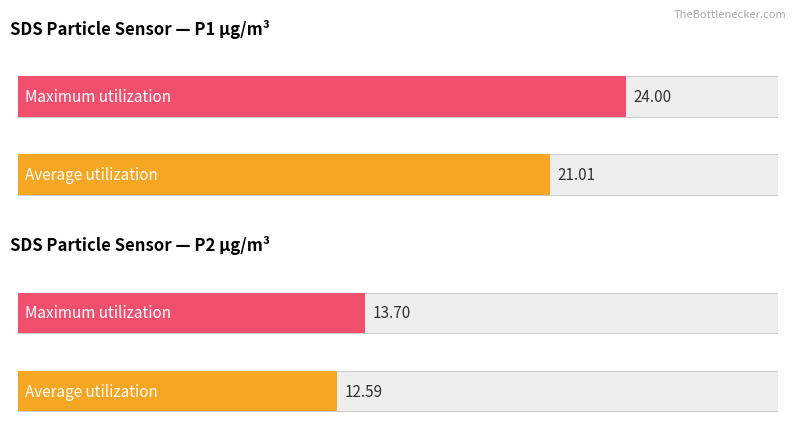

True or false: Average utilization has a value of 27.2 at SDS_P1.

False